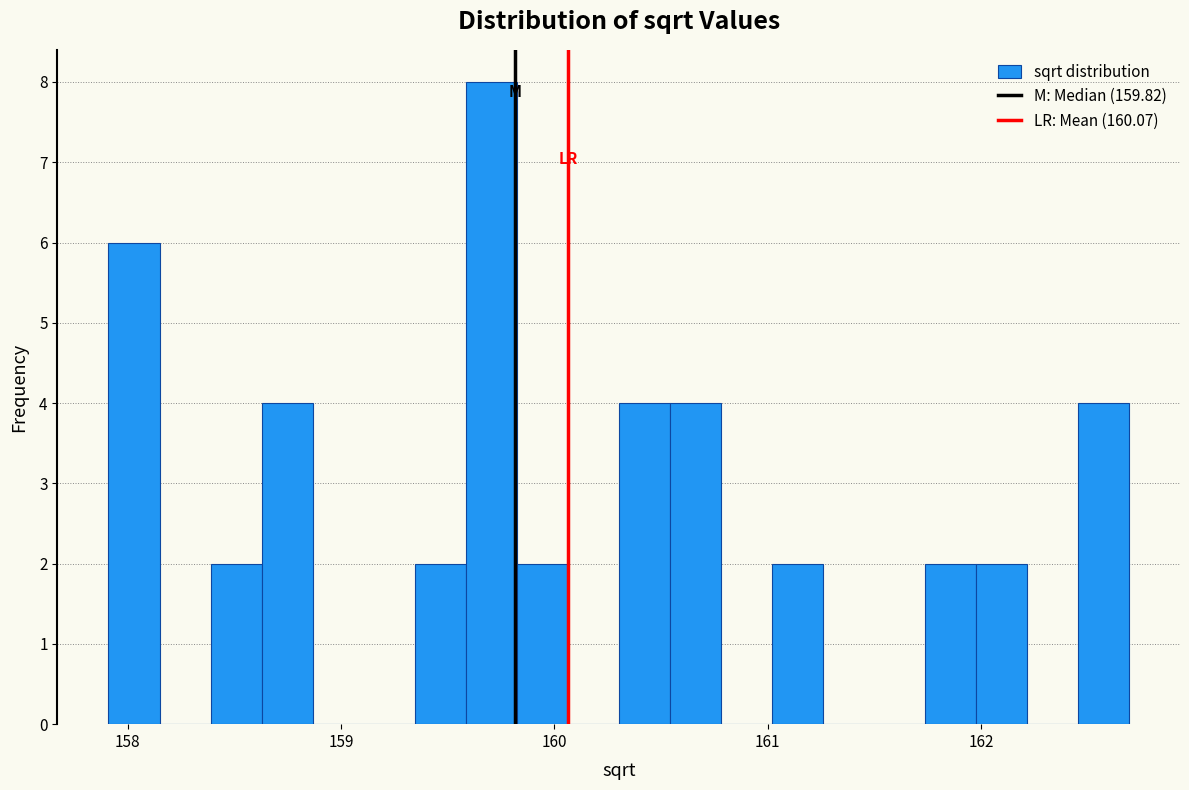

Read against the x-axis, roughly where is the centre of the tallest bar?

159.7